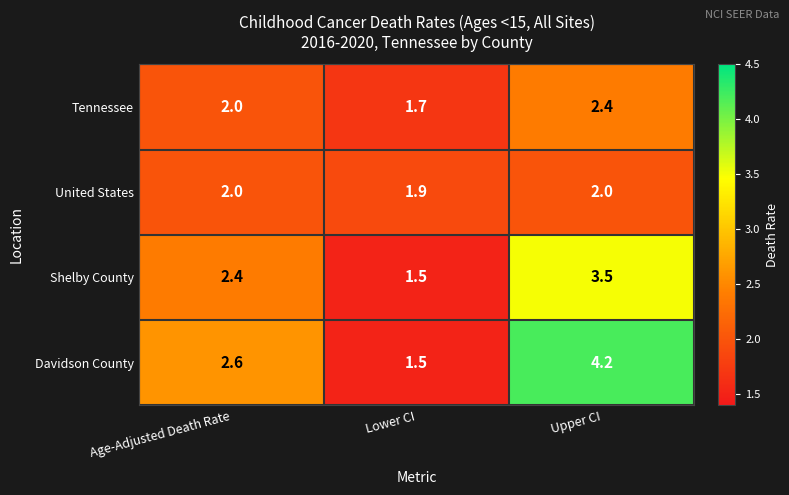

List the series in order of their peak value, highest first.

Davidson County, Shelby County, Tennessee, United States